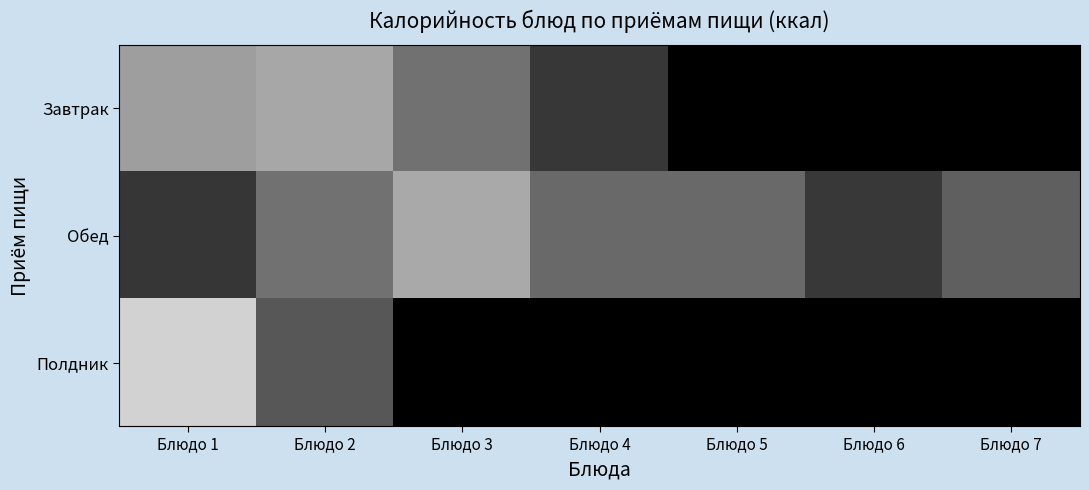

Reading left to right, extract all data points from this chart.

Завтрак: Блюдо 1=186.3	Блюдо 2=196.3	Блюдо 3=134.0	Блюдо 4=65.6	Блюдо 5=0.0	Блюдо 6=0.0	Блюдо 7=0.0
Обед: Блюдо 1=63.6	Блюдо 2=132.8	Блюдо 3=198.7	Блюдо 4=124.0	Блюдо 5=123.6	Блюдо 6=67.2	Блюдо 7=112.0
Полдник: Блюдо 1=246.6	Блюдо 2=103.0	Блюдо 3=0.0	Блюдо 4=0.0	Блюдо 5=0.0	Блюдо 6=0.0	Блюдо 7=0.0